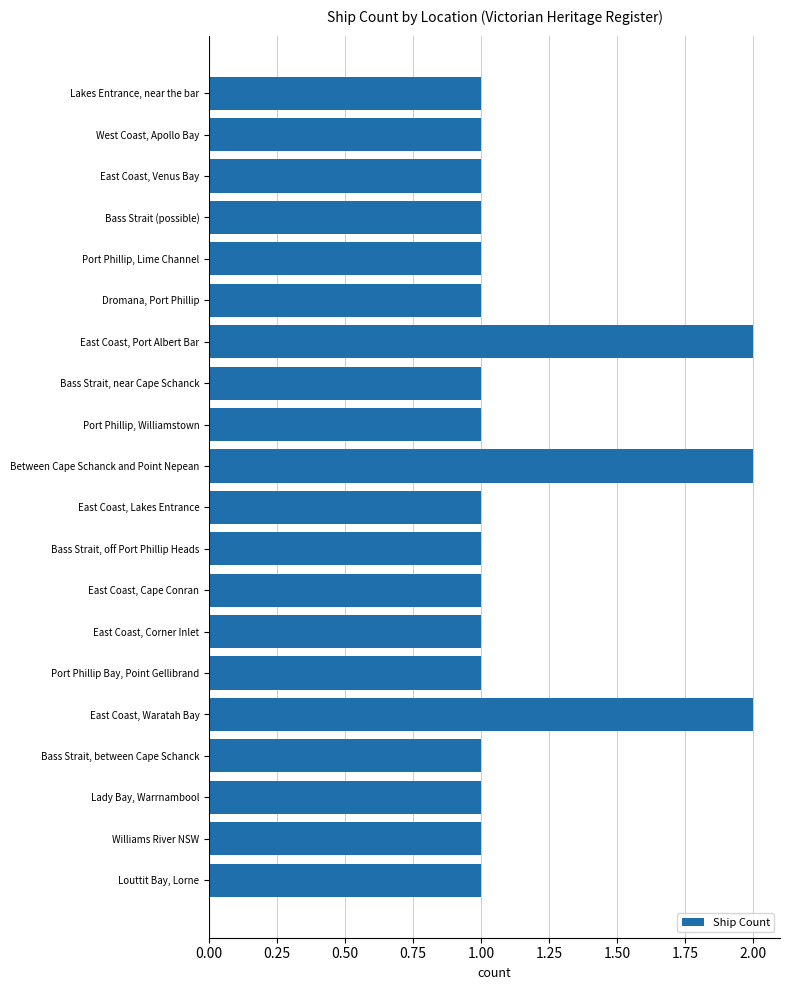

What is the sum of all values?

23